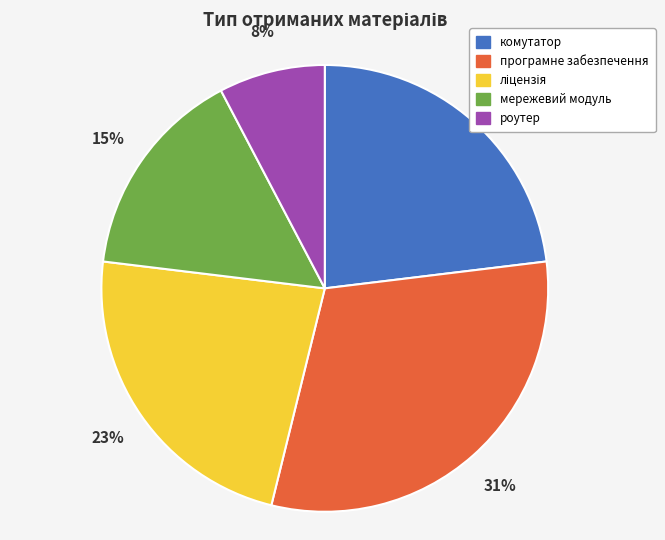

Between роутер and мережевий модуль, which is larger?

мережевий модуль